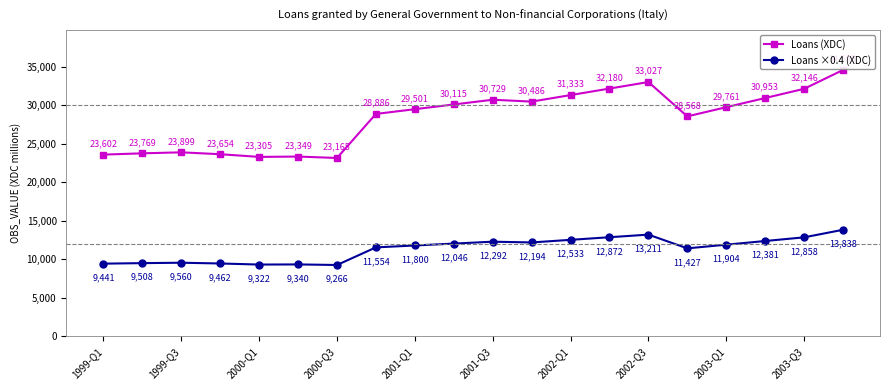

What is the value of the Loans (XDC) point at the 11th from the left?

30729